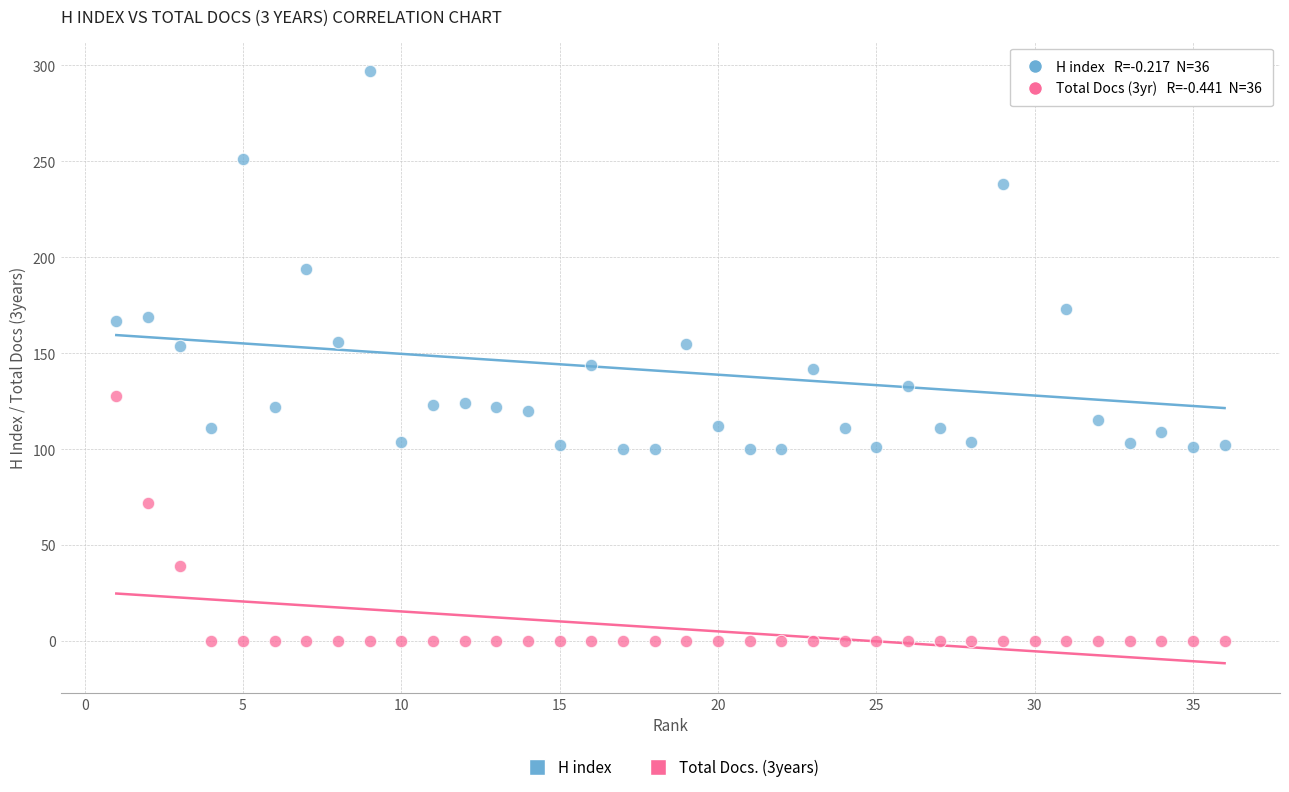

Which series contains the lowest Y value?

Total Docs. (3years)